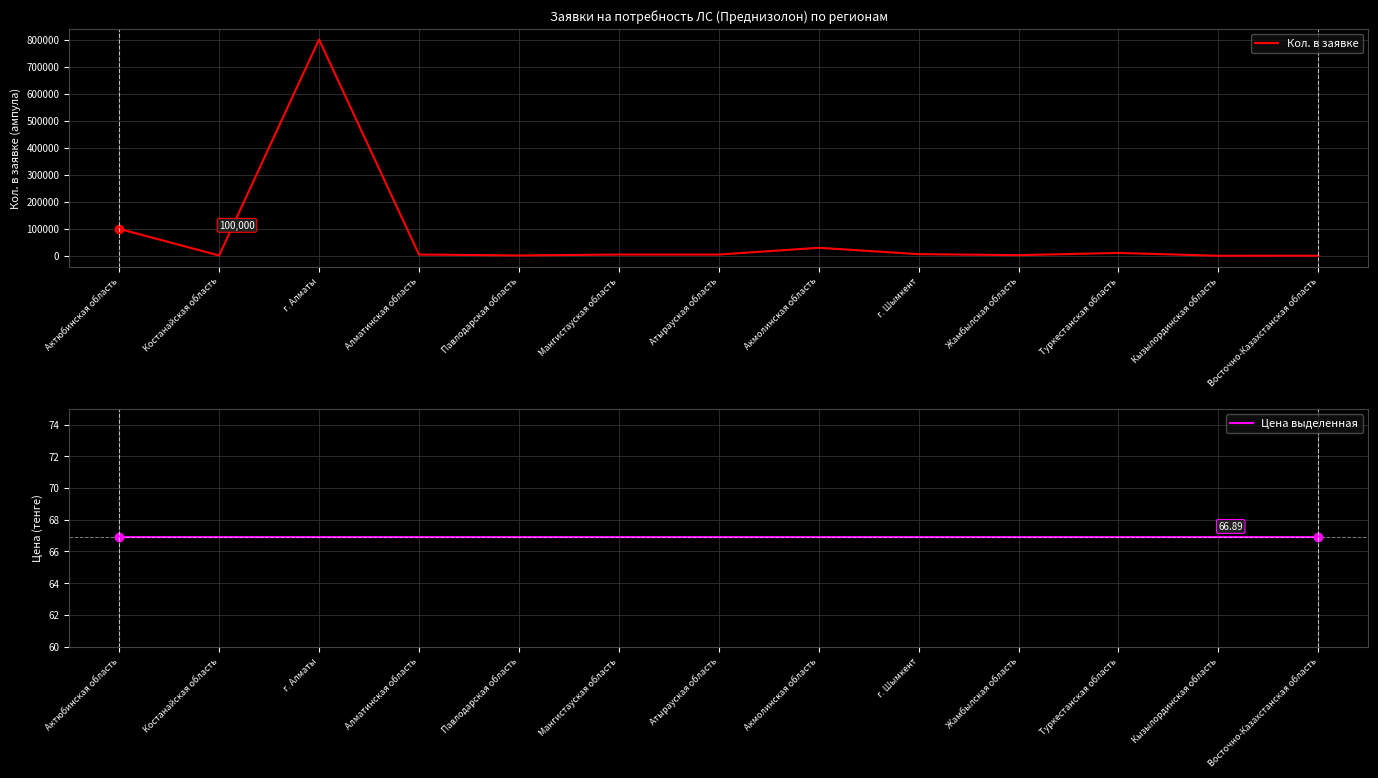

Which category has the lowest value in the Цена выделенная series?

Актюбинская область